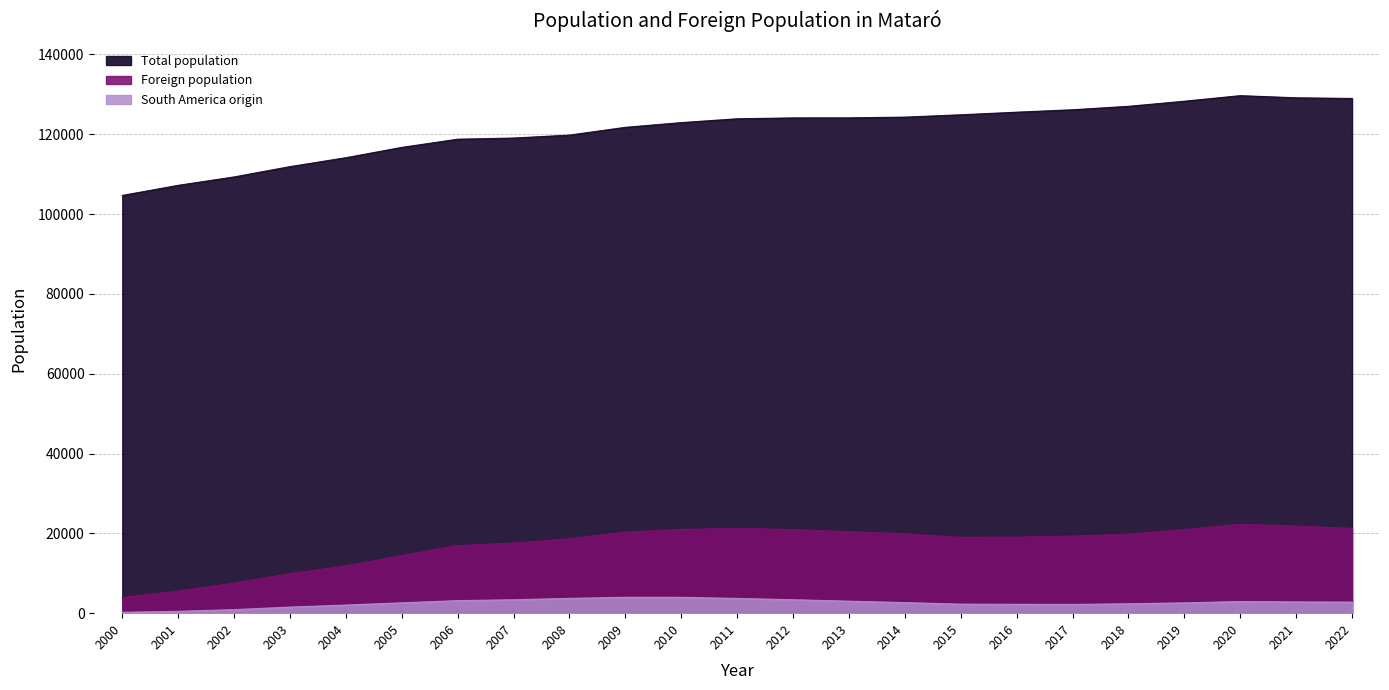

What is the sum of the Foreign population values at 2012 and 2017?

40243